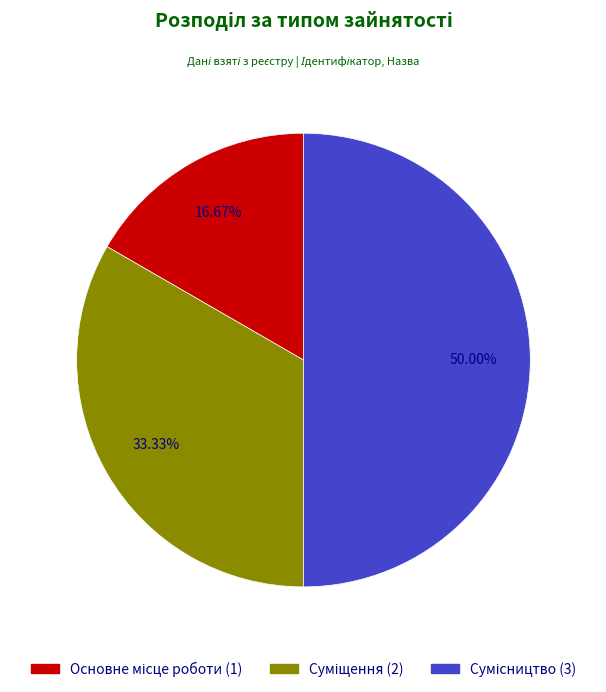

How many slices are in this pie chart?

3